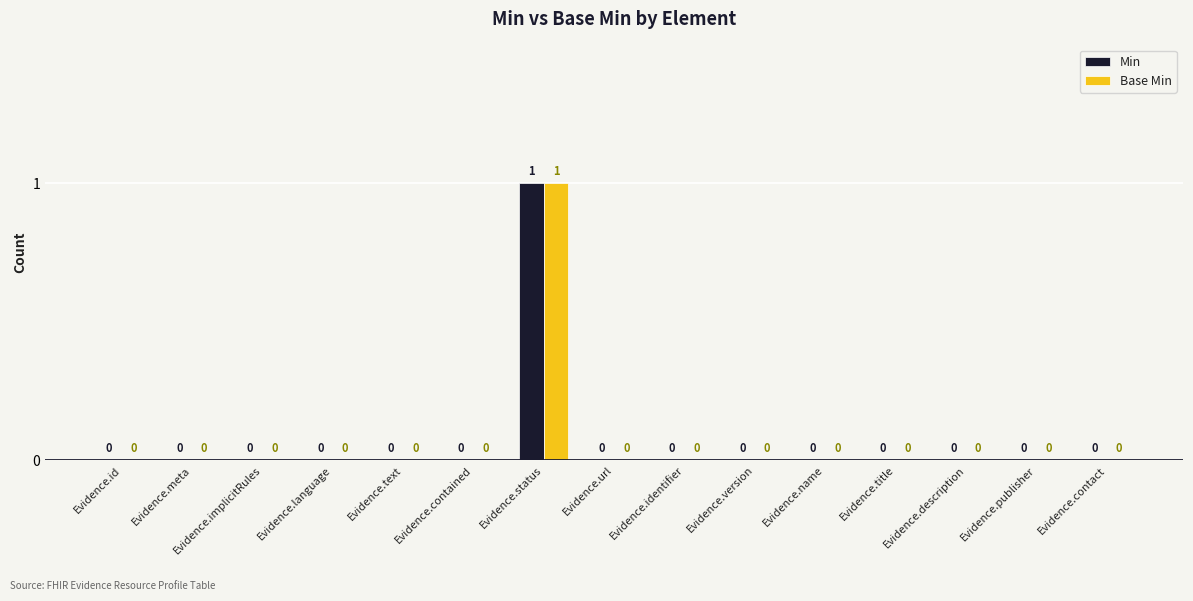

How many values in the Min series exceed 0?

1